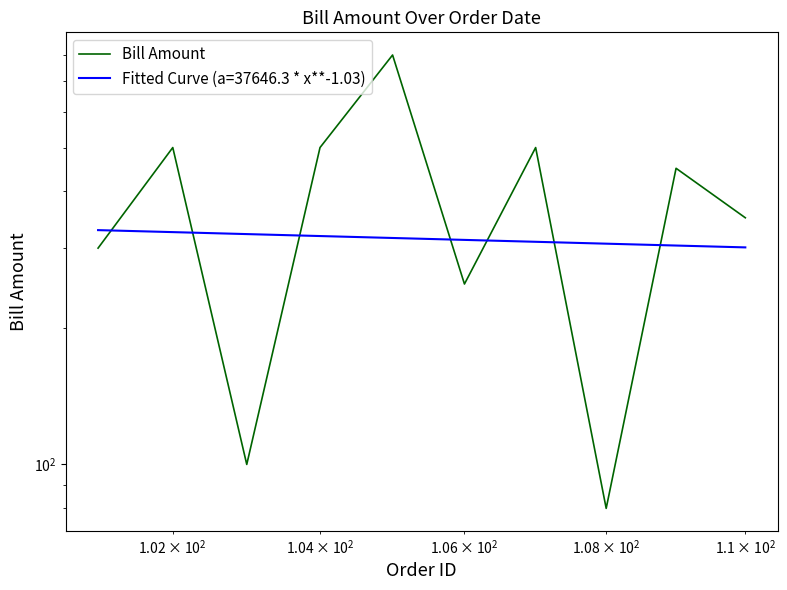

How many data points are less than 450?

5